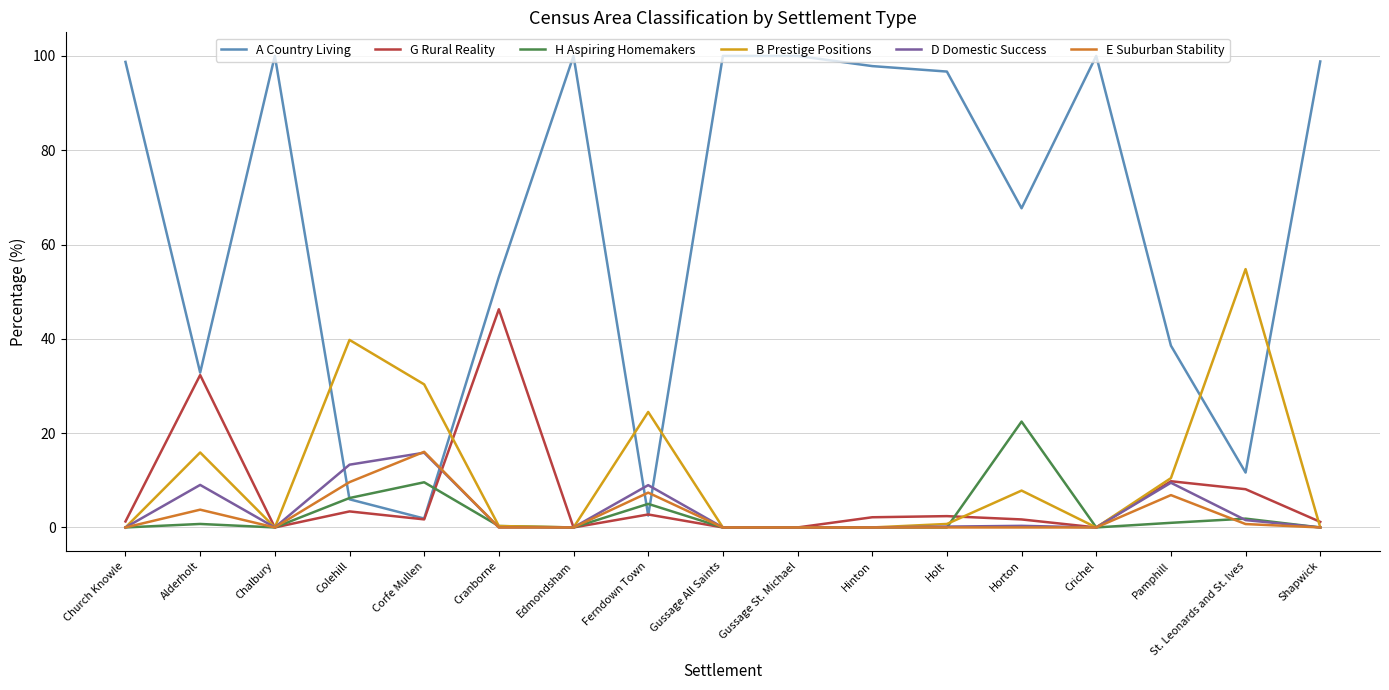

Which series has the widest spread of values?

A Country Living